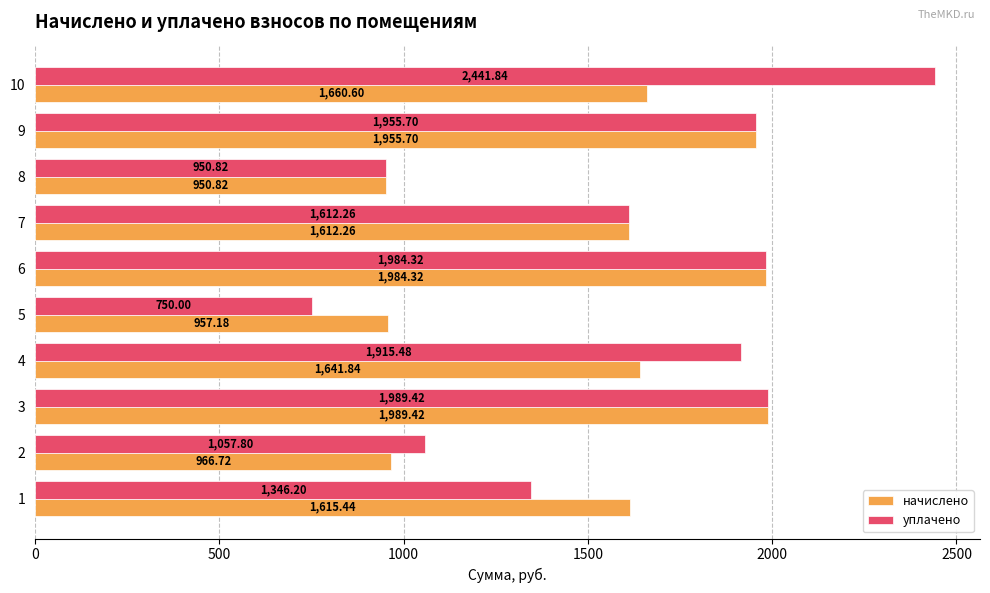

Which series has the largest total across all categories?

уплачено